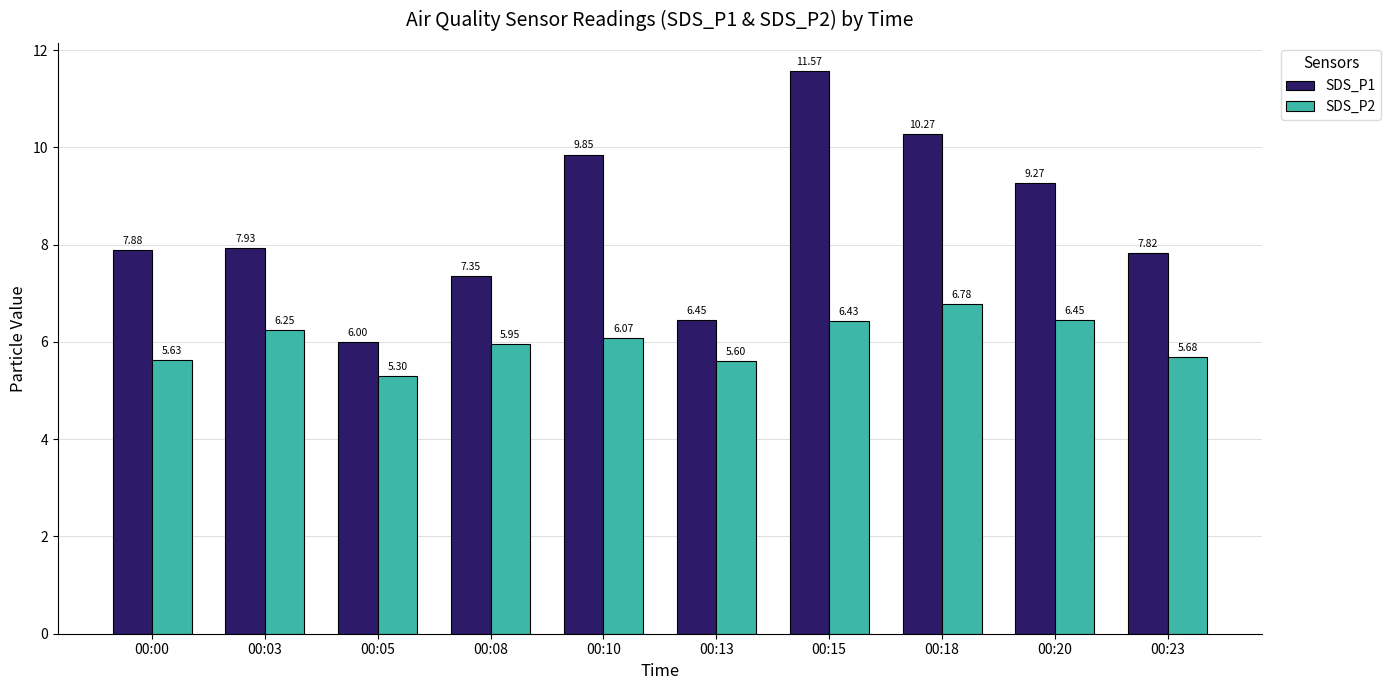

What are all the series names shown in the legend?

SDS_P1, SDS_P2